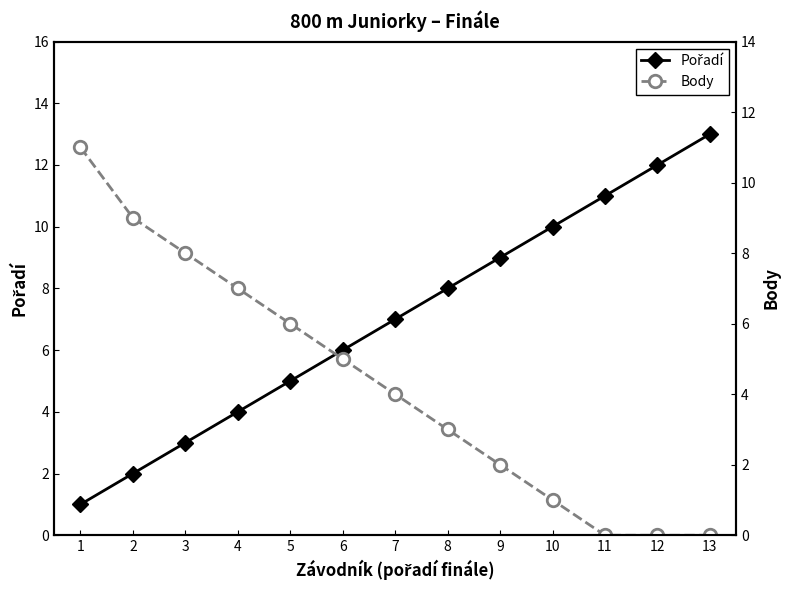

Reading left to right, list all the values displayed in this chart.

Pořadí: 1=1	2=2	3=3	4=4	5=5	6=6	7=7	8=8	9=9	10=10	11=11	12=12	13=13
Body: 1=11	2=9	3=8	4=7	5=6	6=5	7=4	8=3	9=2	10=1	11=0	12=0	13=0